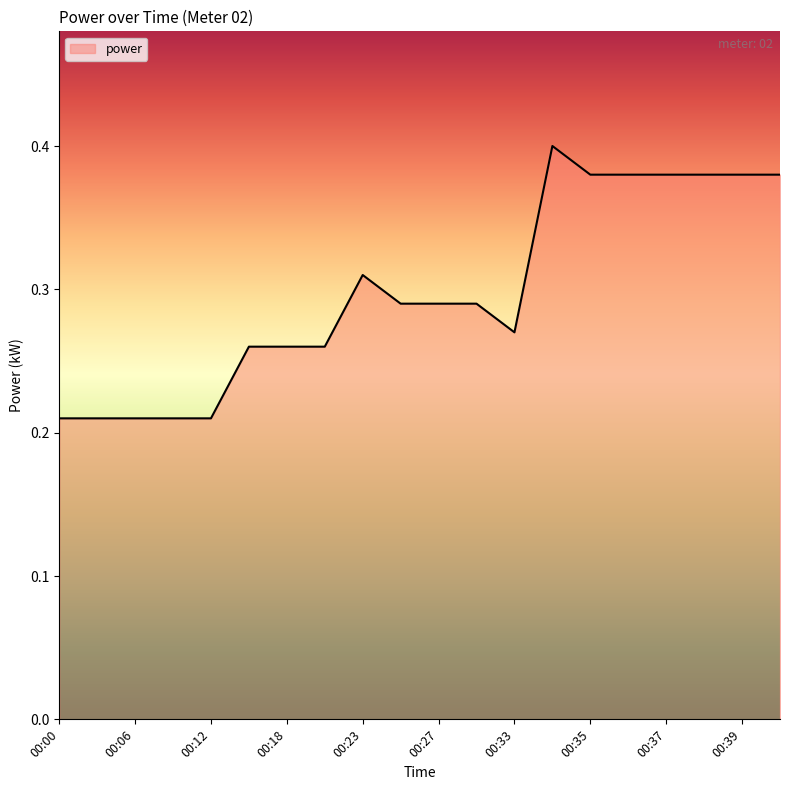

List the labels in order of value, smallest first.

00:00, 00:03, 00:06, 00:09, 00:12, 00:15, 00:18, 00:21, 00:33, 00:25, 00:27, 00:29, 00:23, 00:35, 00:36, 00:37, 00:38, 00:39, 00:40, 00:34